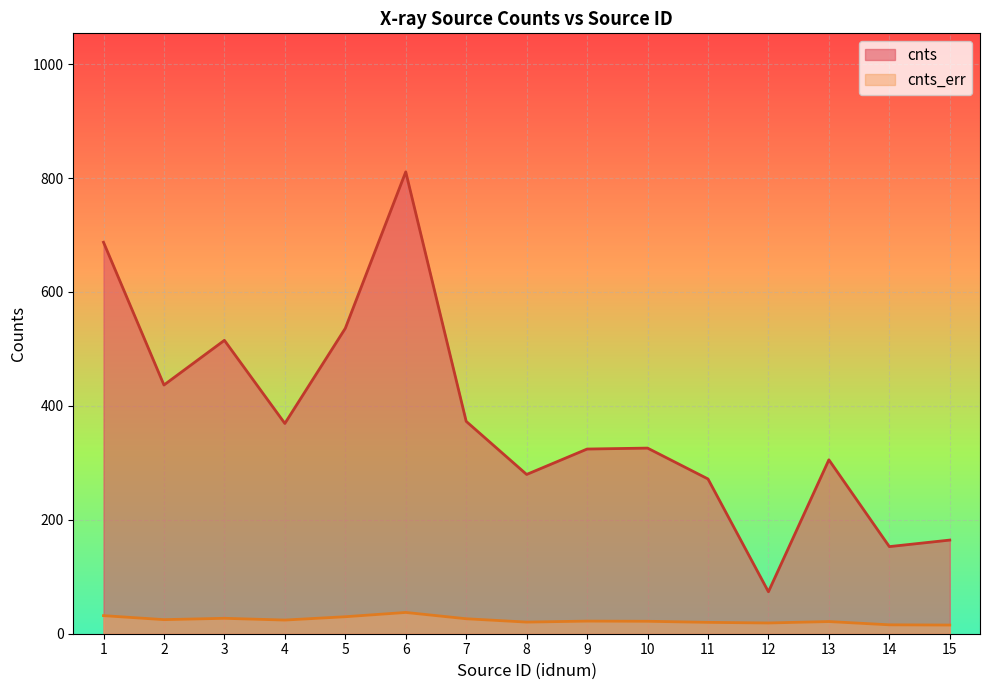

At how many categories does at least one series exceed 385?

5